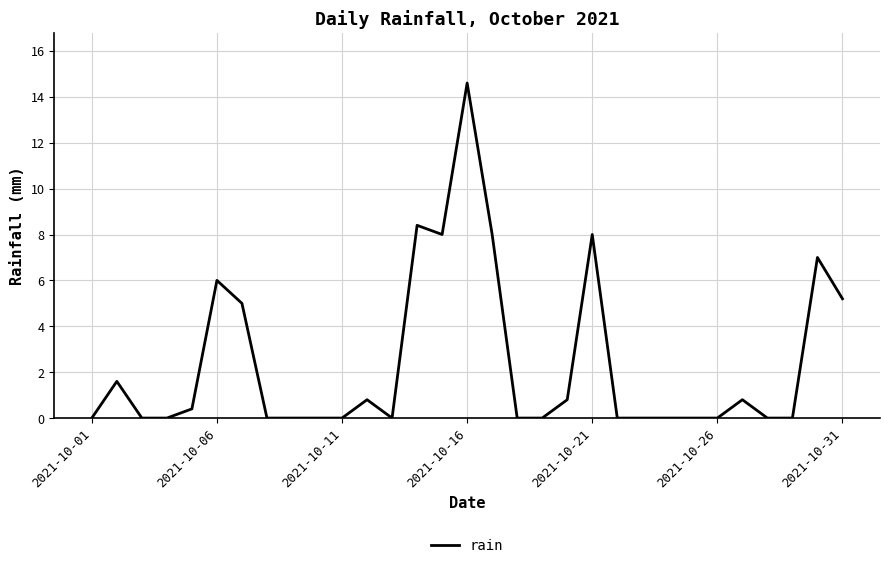

What is the maximum value shown in the chart?

14.6